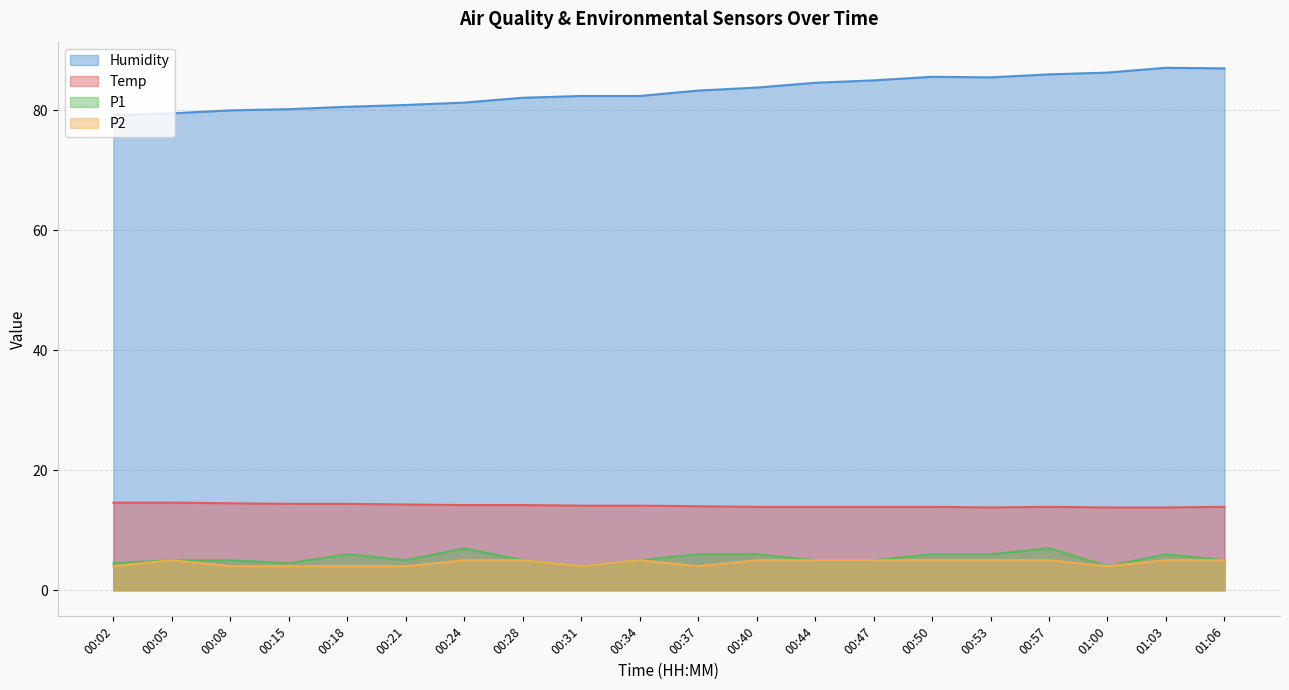

The Temp series shows 25.3 at 00:05. True or false?

False